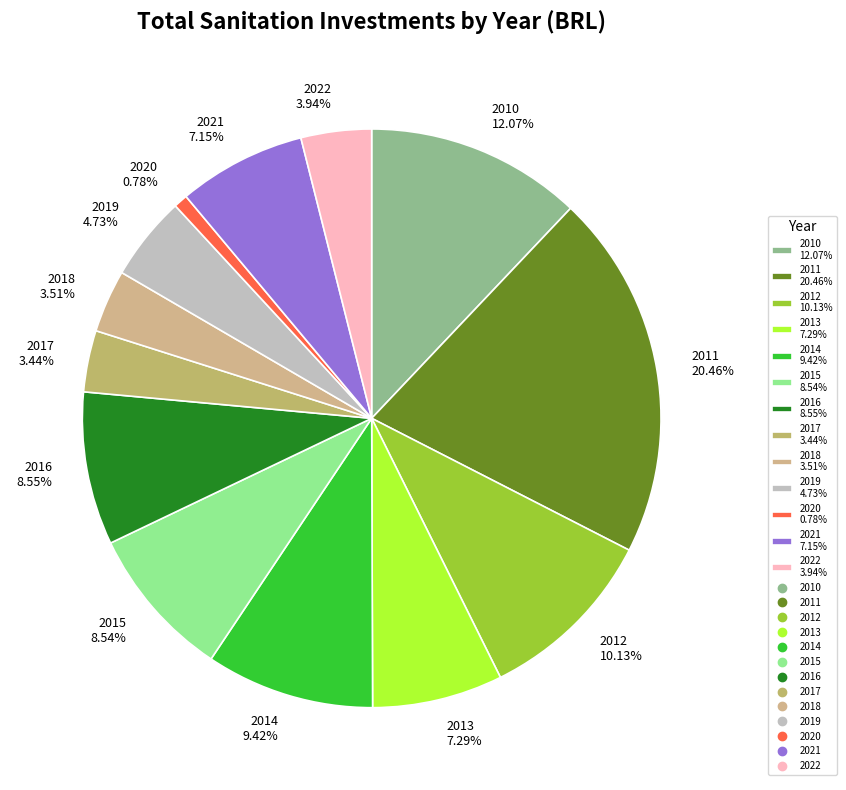

Does 2011 represent more than half of the total?

No